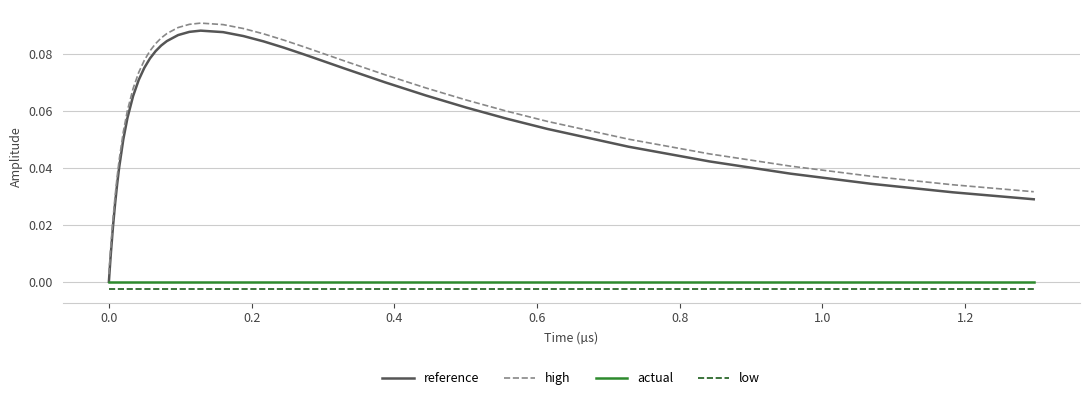

True or false: reference and high intersect in this chart.

False